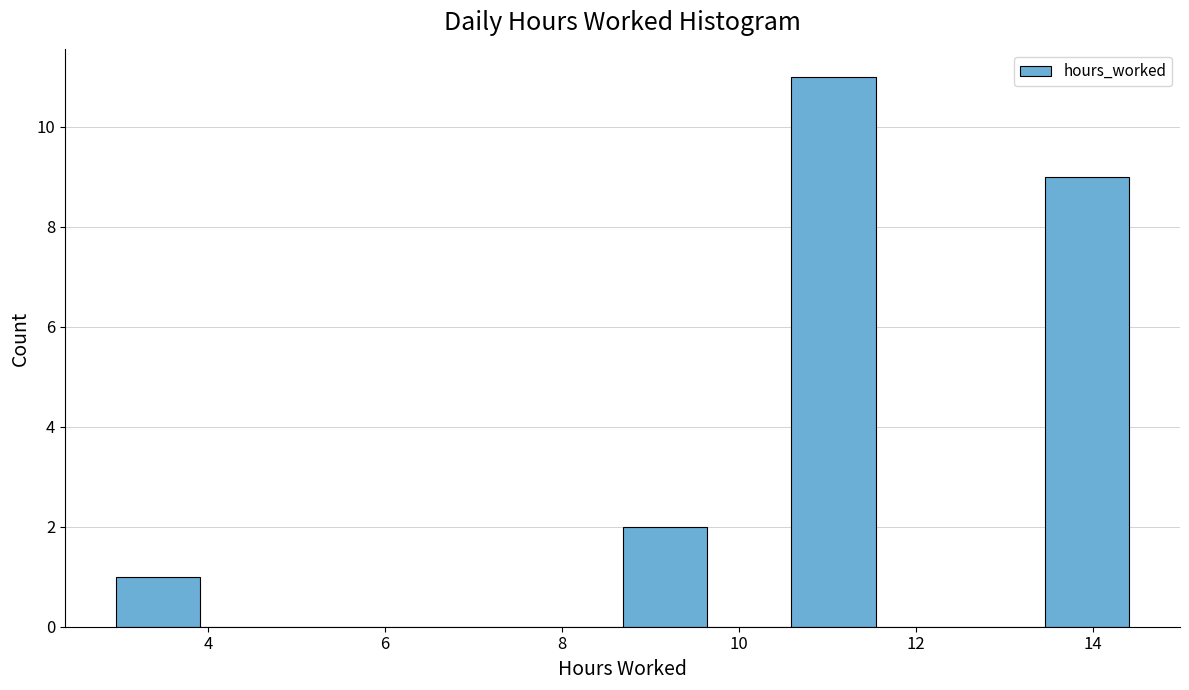

How tall is the bar that spans 8.6 to 9.6 on the x-axis? Neither the bar edges nor the heights are printed on the chart, so give them approximately, as read against the axes.

2